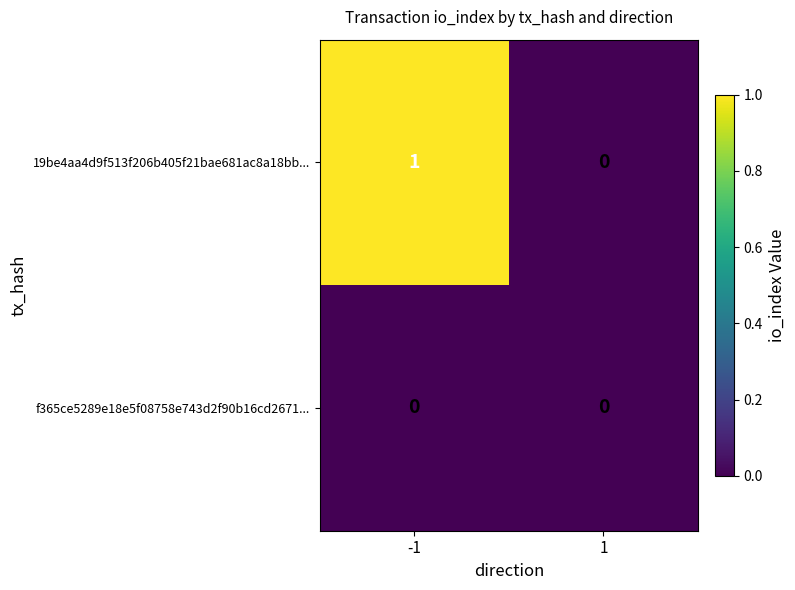

List the series in order of their peak value, highest first.

19be4aa4d9f513f206b405f21bae681ac8a18bb..., f365ce5289e18e5f08758e743d2f90b16cd2671...